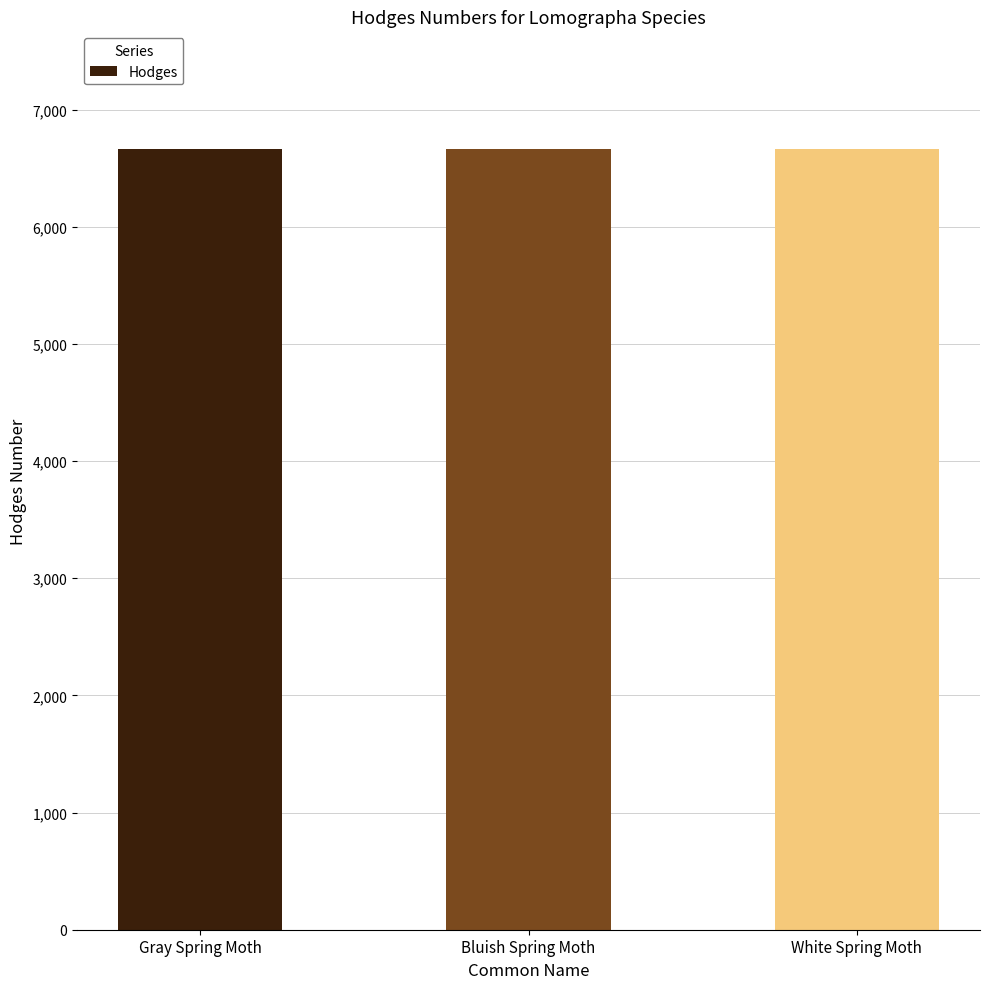

What is the approximate value at Gray Spring Moth?

6668